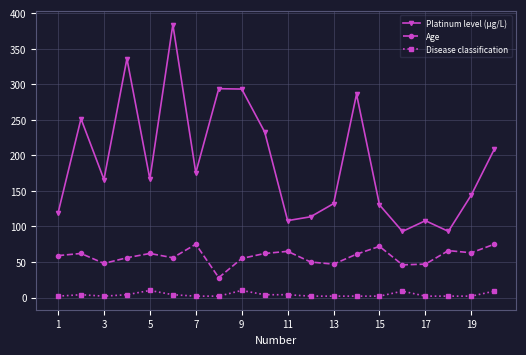

What is the value of the Age point at the 11th from the left?

65.0